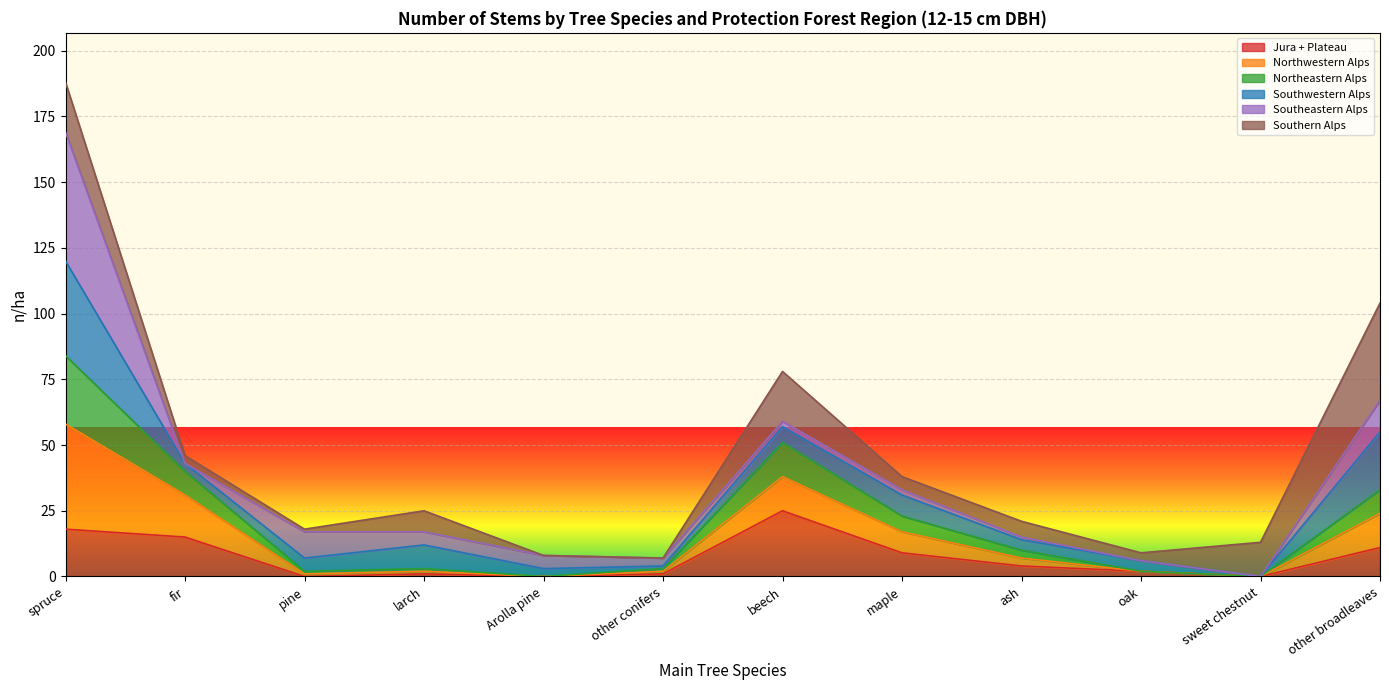

At which label does Jura + Plateau reach its peak?

beech